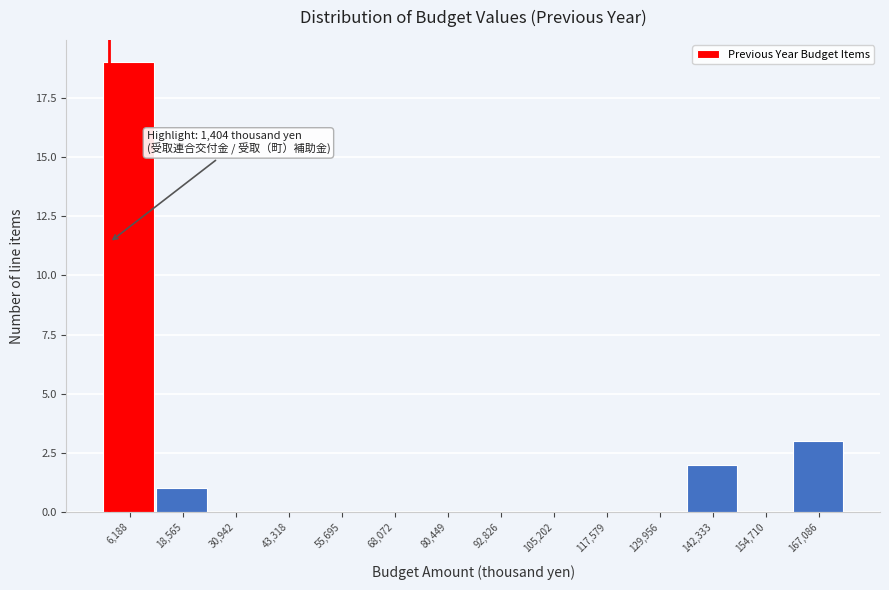

Which range on the x-axis has the tallest bar?

0 to 12000